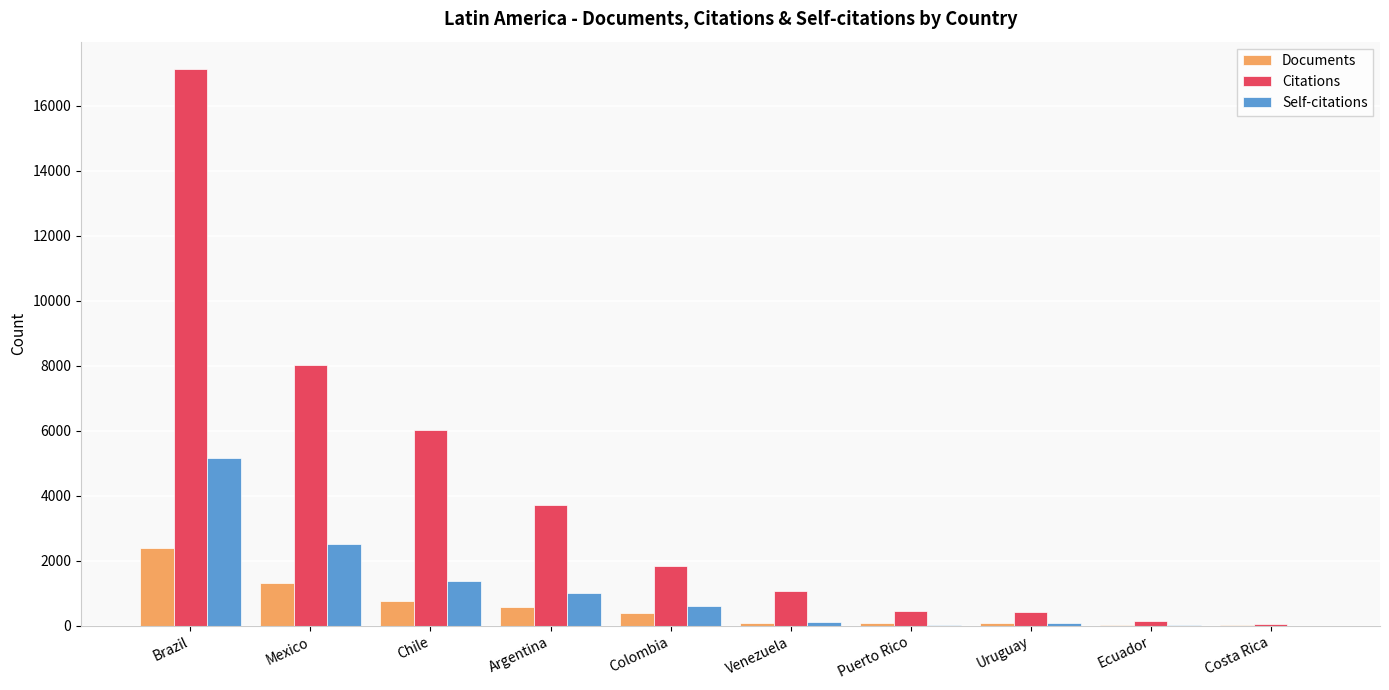

What is the maximum value shown in the chart?

17109